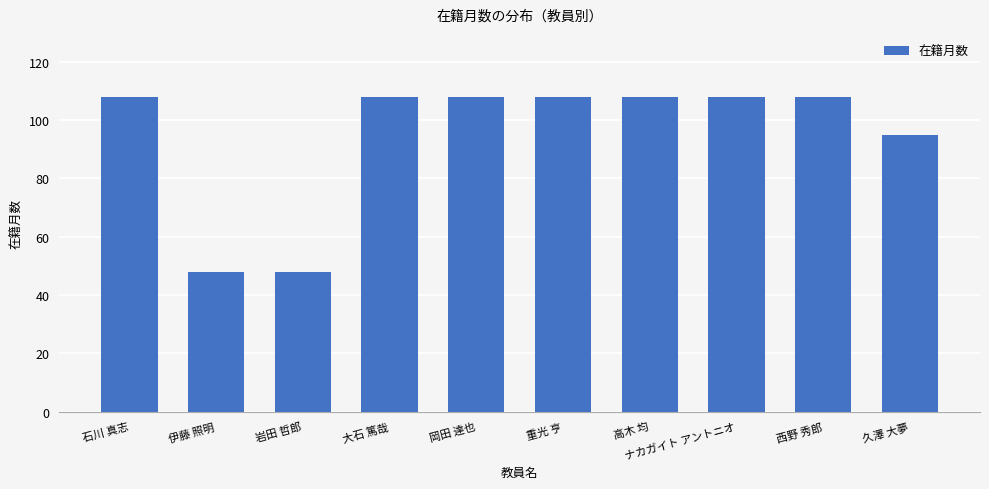

What position from the left is 岡田 達也?

5